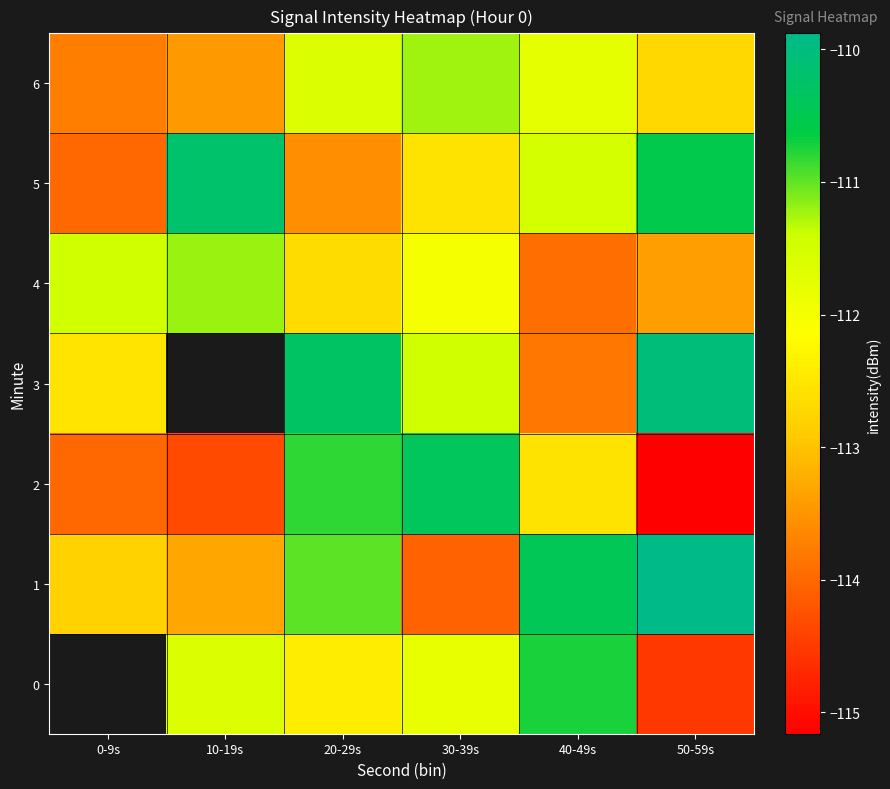

Which category has the lowest value in the 2 series?

50-59s